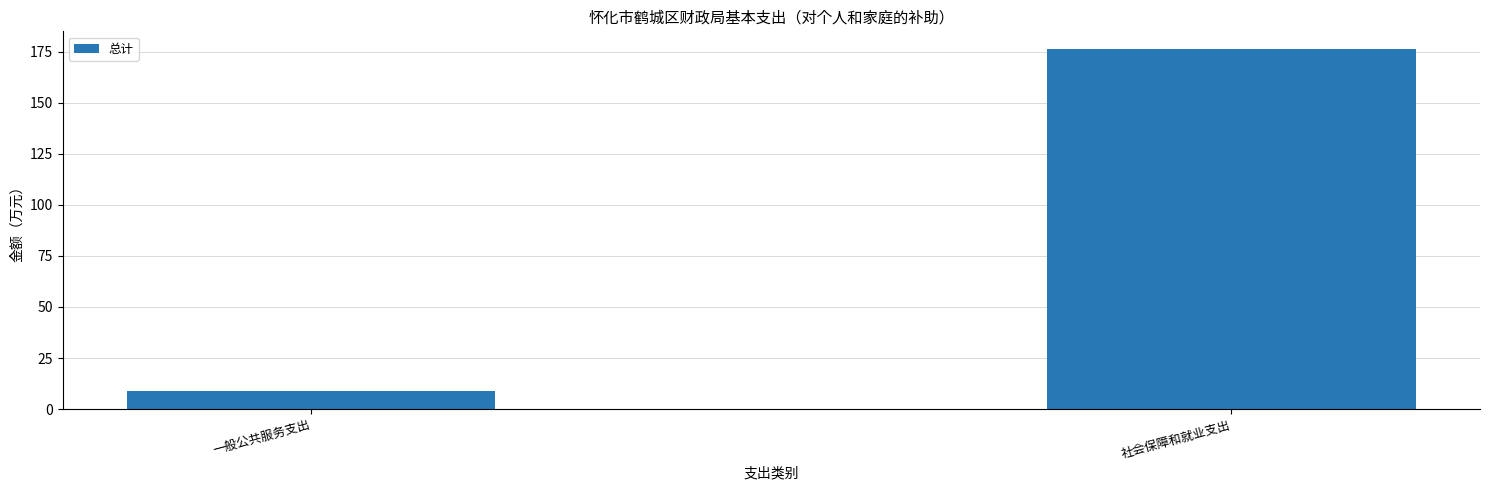

Are the bars grouped side by side (vs. stacked)?

No